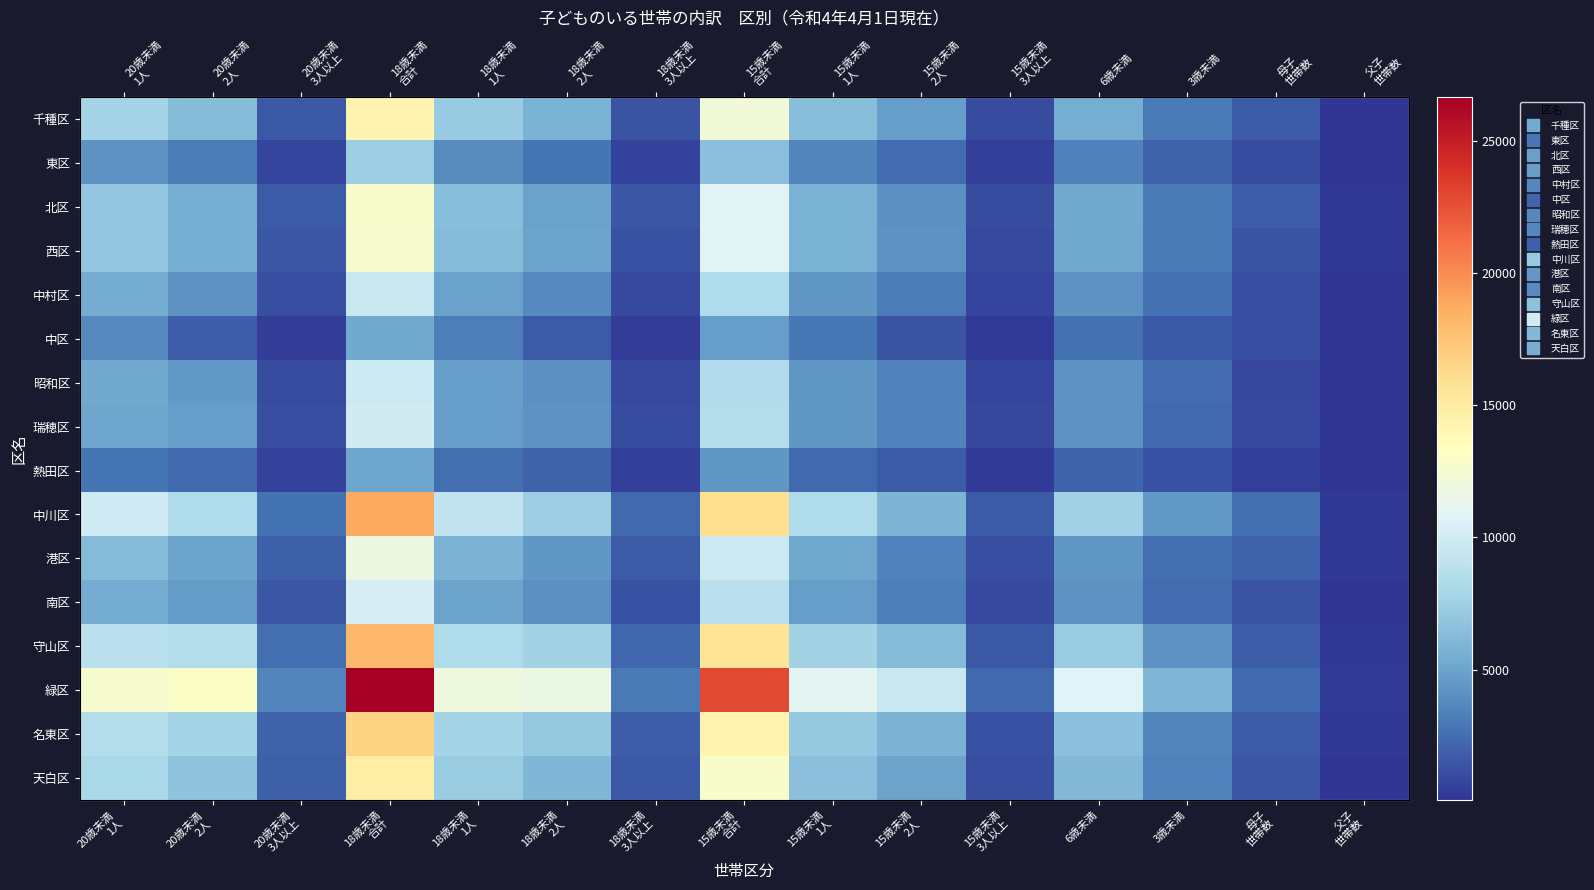

At which label does 千種区 first exceed 5550?

20歳未満 1人